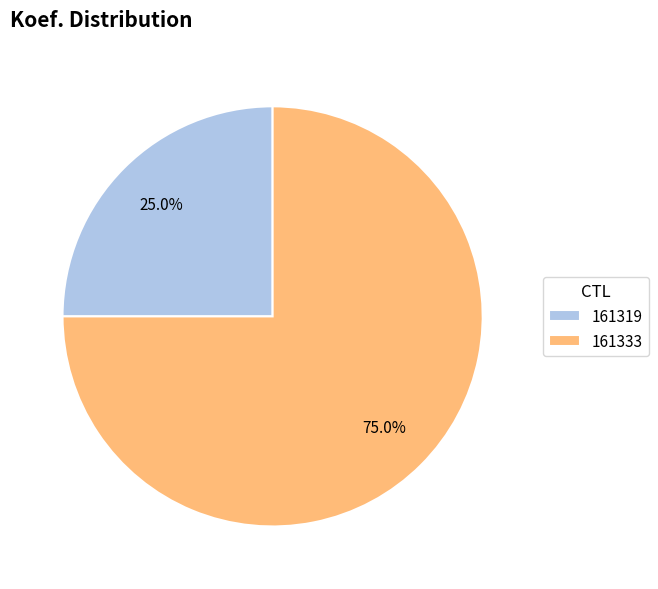

What is the smallest slice in the pie chart?

161319